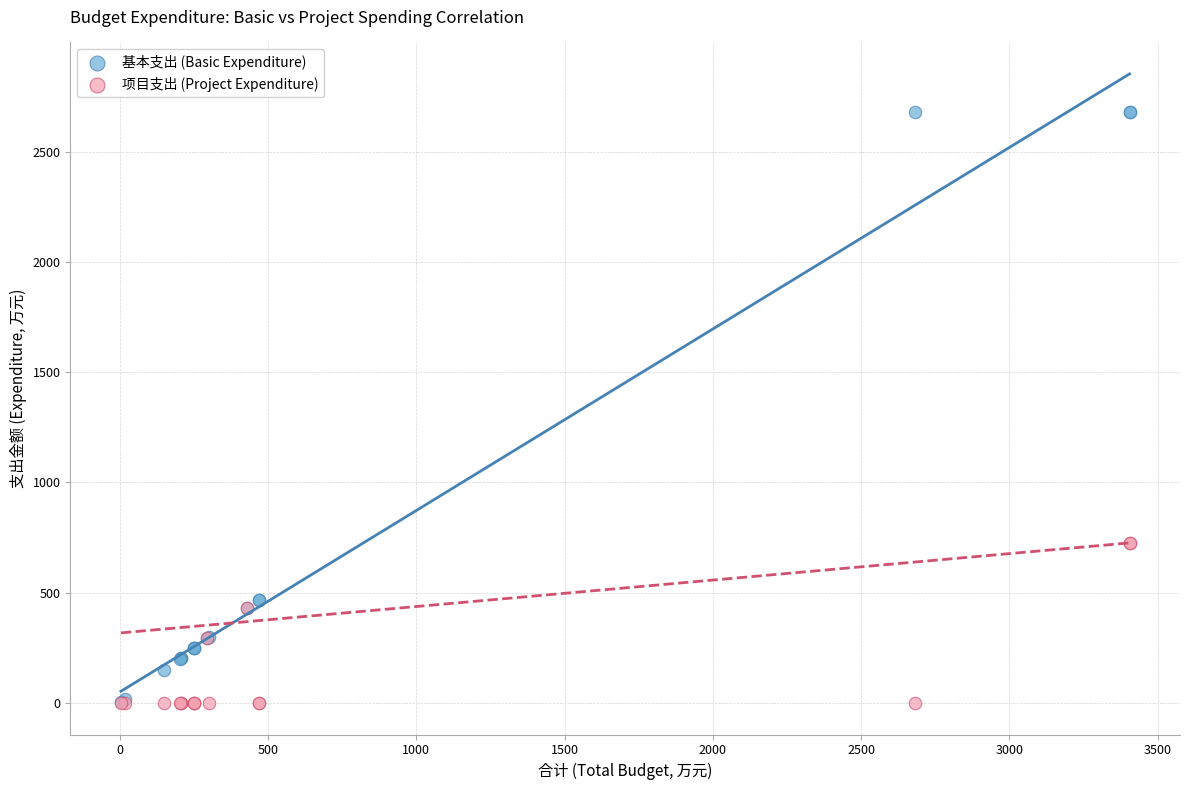

Which series reaches the maximum Y coordinate?

基本支出 (Basic Expenditure)